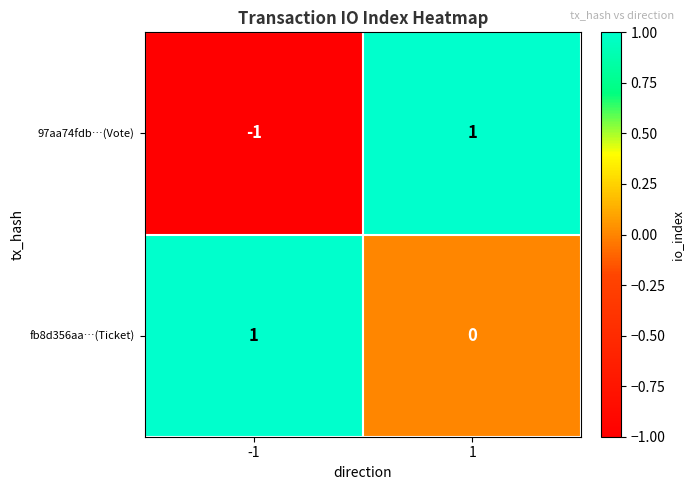

List the series in order of their overall mean, lowest first.

97aa74fdb…(Vote), fb8d356aa…(Ticket)